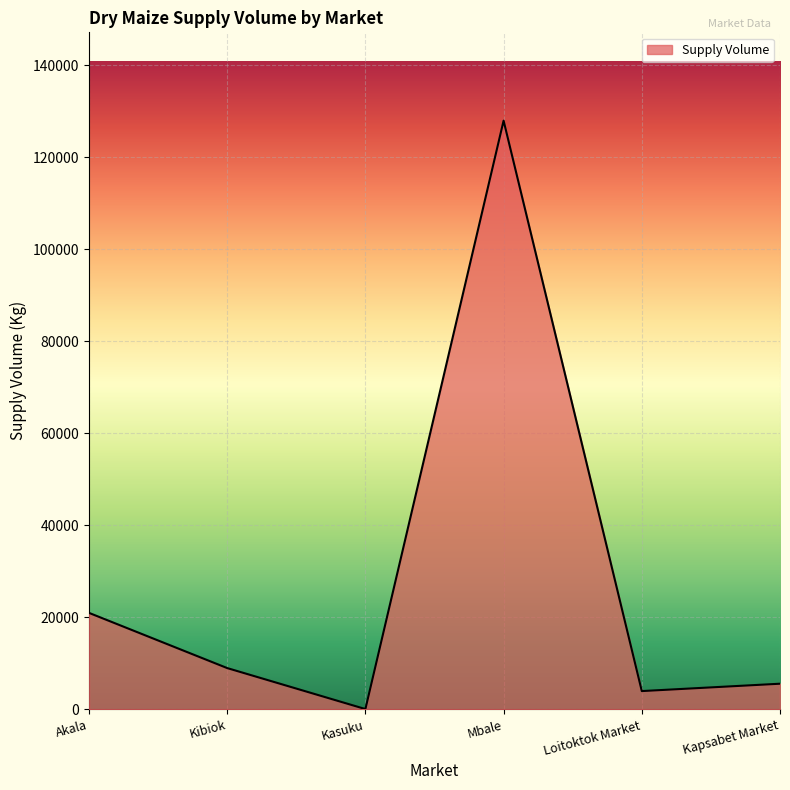

At which label does the data first exceed 9000?

Akala